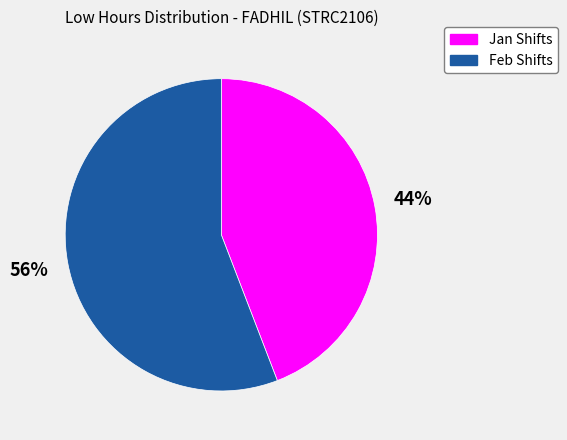

Do Jan Shifts and Feb Shifts together represent more than half of the pie?

Yes